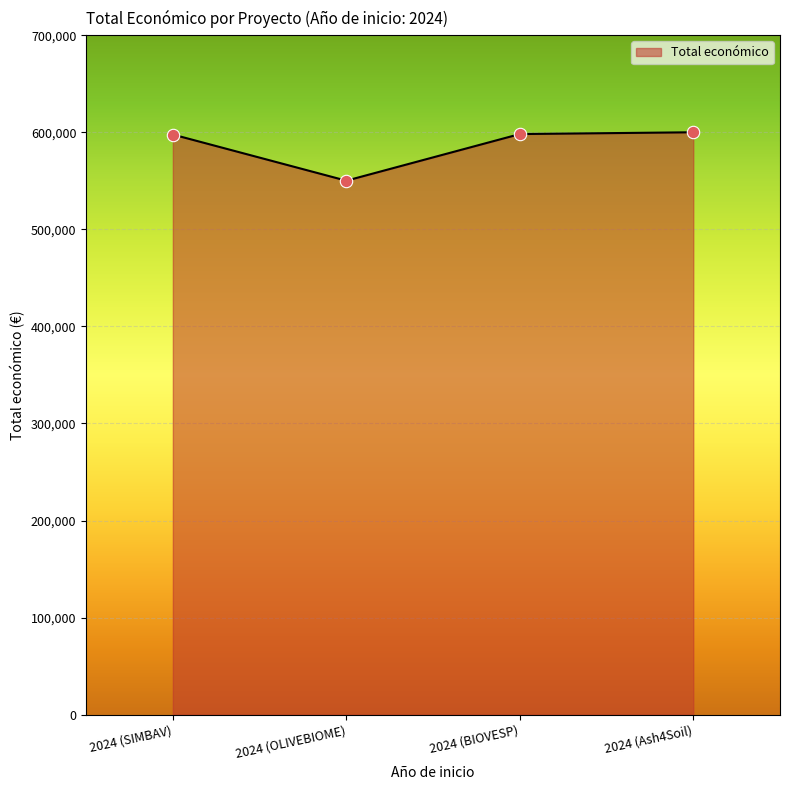

What is the change in value from 2024 (SIMBAV) to 2024 (BIOVESP)?

+488